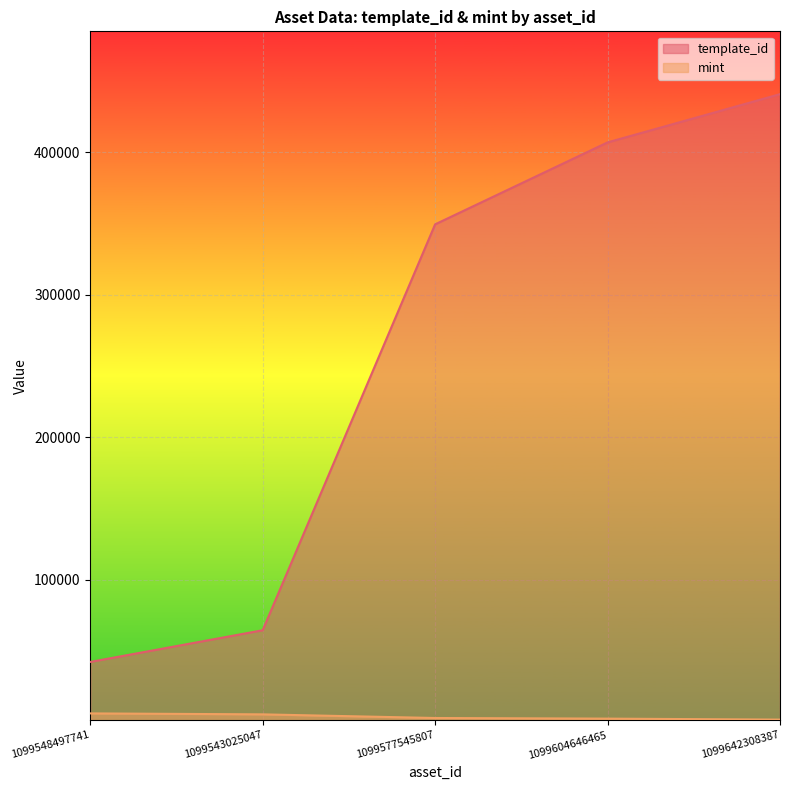

Where does the mint series first go above 3063?

1099548497741